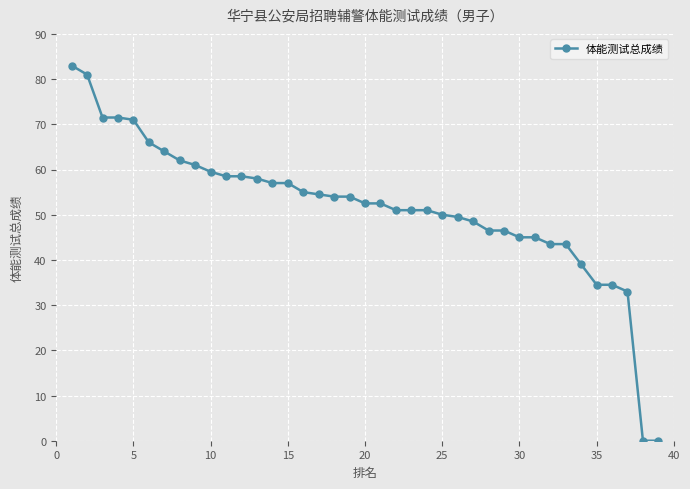

What is the sum of all values?

2014.0